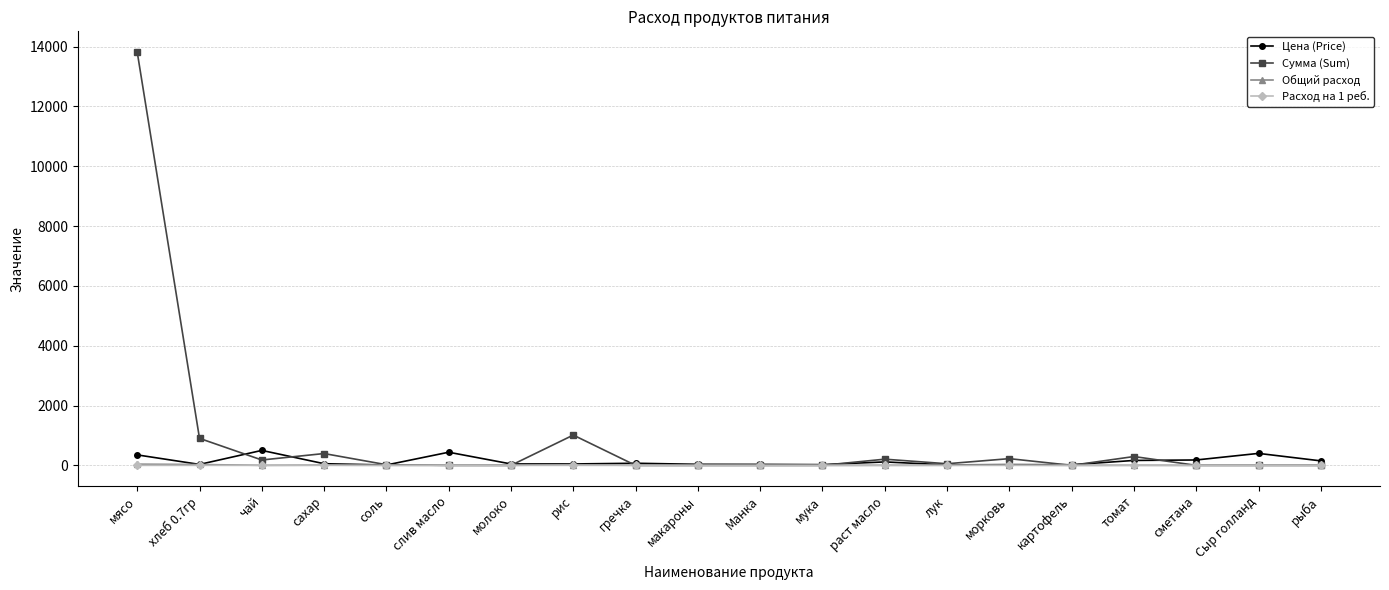

Which label corresponds to the largest value in the chart?

мясо